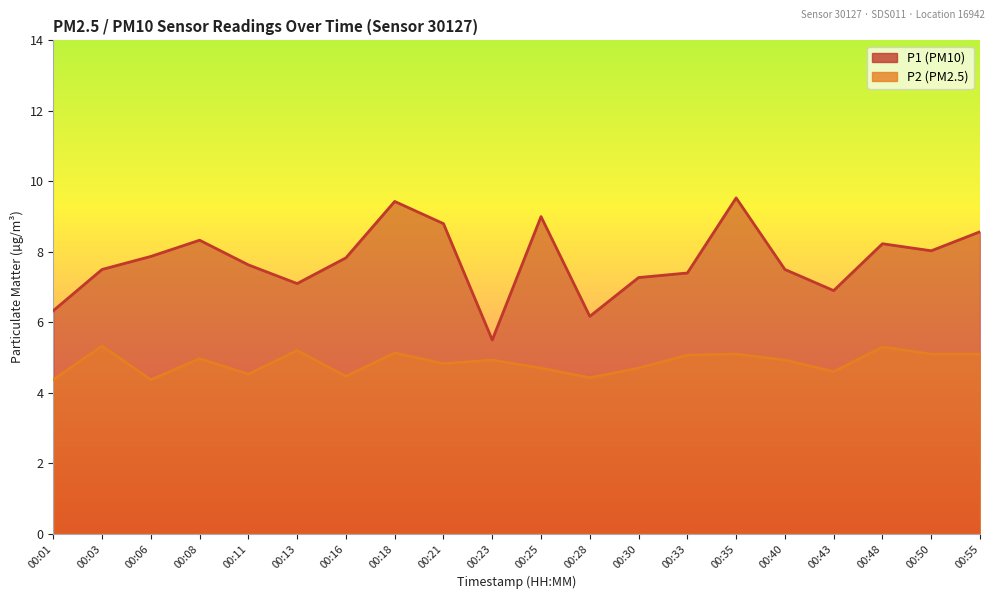

Does the chart have visible grid lines?

No